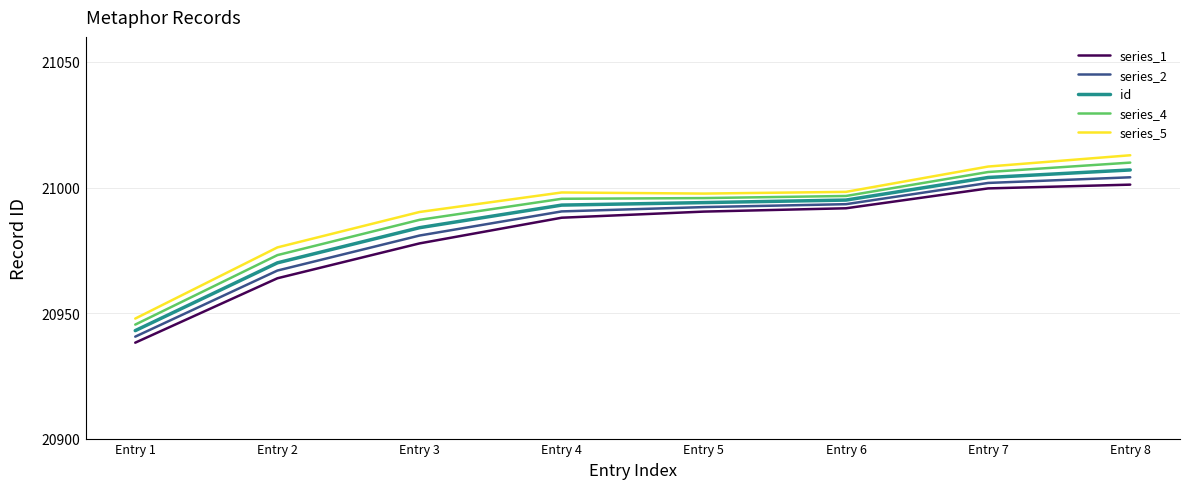

What is the sum of all id values?

167890.0